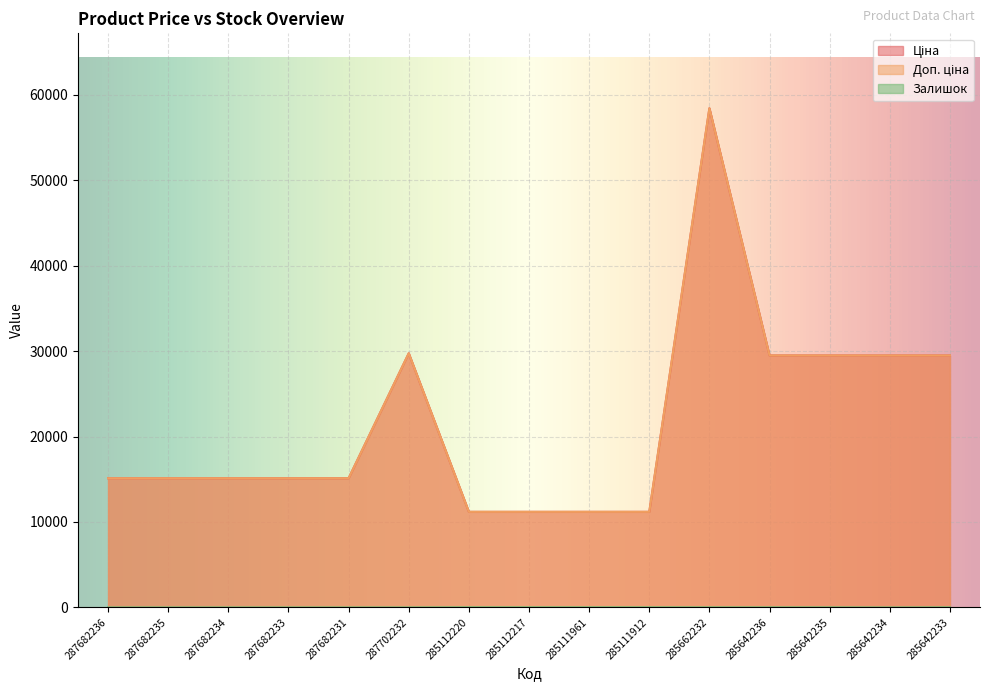

What is the average value of the Ціна series?

21766.2